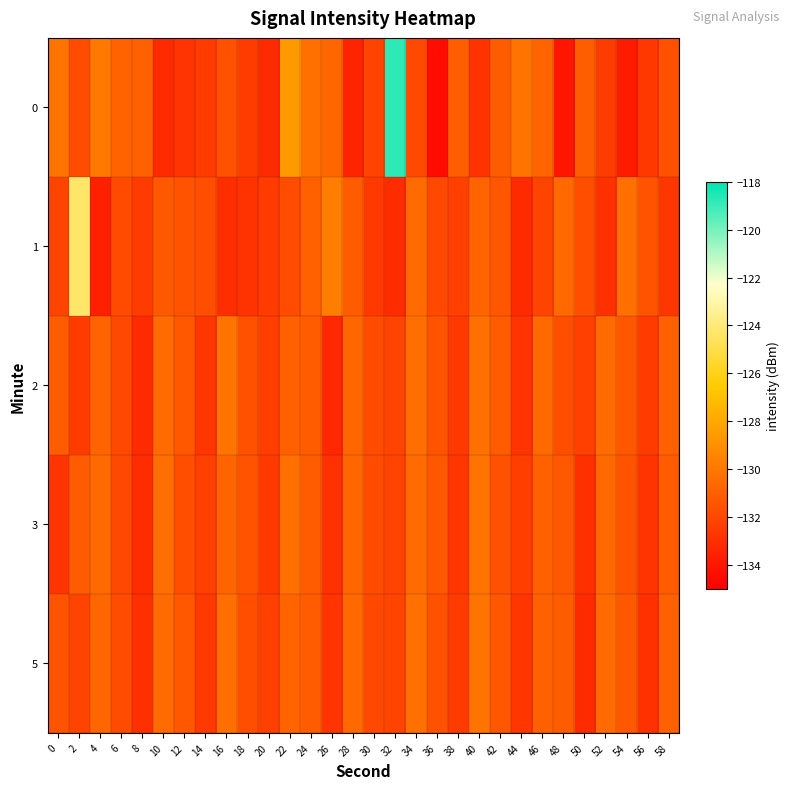

Reading left to right, what are all the values shown in this chart?

0: 0=-130.2	2=-131.8	4=-129.9	6=-130.8	8=-131.0	10=-133.2	12=-132.8	14=-132.5	16=-131.6	18=-132.4	20=-133.2	22=-128.6	24=-130.3	26=-130.7	28=-133.4	30=-132.1	32=-118.8	34=-132.0	36=-134.3	38=-131.1	40=-132.9	42=-131.1	44=-130.2	46=-130.8	48=-134.1	50=-131.0	52=-132.5	54=-133.8	56=-132.6	58=-131.6
1: 0=-132.2	2=-124.3	4=-133.7	6=-131.9	8=-132.5	10=-131.2	12=-131.5	14=-131.7	16=-133.1	18=-132.8	20=-132.5	22=-131.8	24=-130.9	26=-129.7	28=-131.2	30=-132.6	32=-133.1	34=-130.5	36=-131.9	38=-132.3	40=-130.8	42=-131.4	44=-133.2	46=-132.1	48=-130.6	50=-131.7	52=-132.9	54=-130.3	56=-131.5	58=-132.7
2: 0=-131.1	2=-132.5	4=-130.8	6=-131.9	8=-133.2	10=-130.5	12=-131.3	14=-132.7	16=-130.2	18=-131.6	20=-132.4	22=-130.9	24=-131.1	26=-133.3	28=-130.7	30=-131.8	32=-132.2	34=-130.4	36=-131.5	38=-132.6	40=-130.3	42=-131.2	44=-132.8	46=-130.6	48=-131.7	50=-132.3	52=-130.5	54=-131.4	56=-132.5	58=-131.0
3: 0=-132.8	2=-131.2	4=-130.6	6=-131.9	8=-133.1	10=-130.4	12=-131.7	14=-132.3	16=-130.8	18=-131.5	20=-132.6	22=-130.3	24=-131.1	26=-132.9	28=-130.7	30=-131.8	32=-132.2	34=-130.5	36=-131.4	38=-132.7	40=-130.2	42=-131.6	44=-132.4	46=-130.9	48=-131.3	50=-133.0	52=-130.6	54=-131.5	56=-132.8	58=-131.1
5: 0=-131.5	2=-132.2	4=-130.7	6=-131.8	8=-133.0	10=-130.5	12=-131.3	14=-132.6	16=-130.4	18=-131.7	20=-132.3	22=-130.8	24=-131.2	26=-132.8	28=-130.6	30=-131.9	32=-132.1	34=-130.3	36=-131.6	38=-132.5	40=-130.2	42=-131.4	44=-132.7	46=-130.9	48=-131.1	50=-133.2	52=-130.5	54=-131.3	56=-132.9	58=-131.0